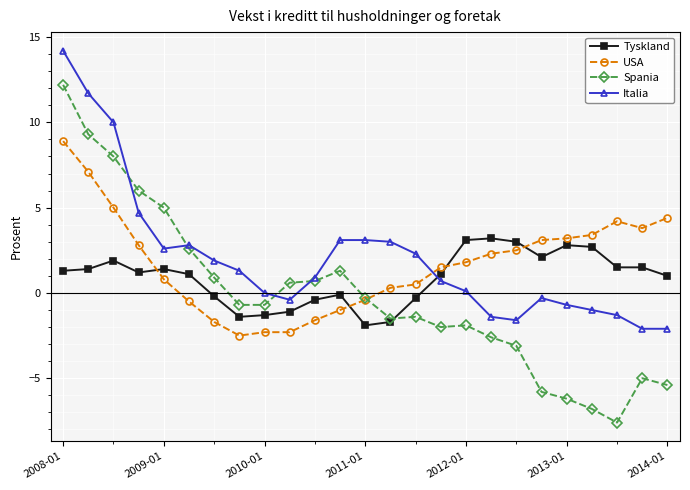

What is the greatest value displayed?

14.2